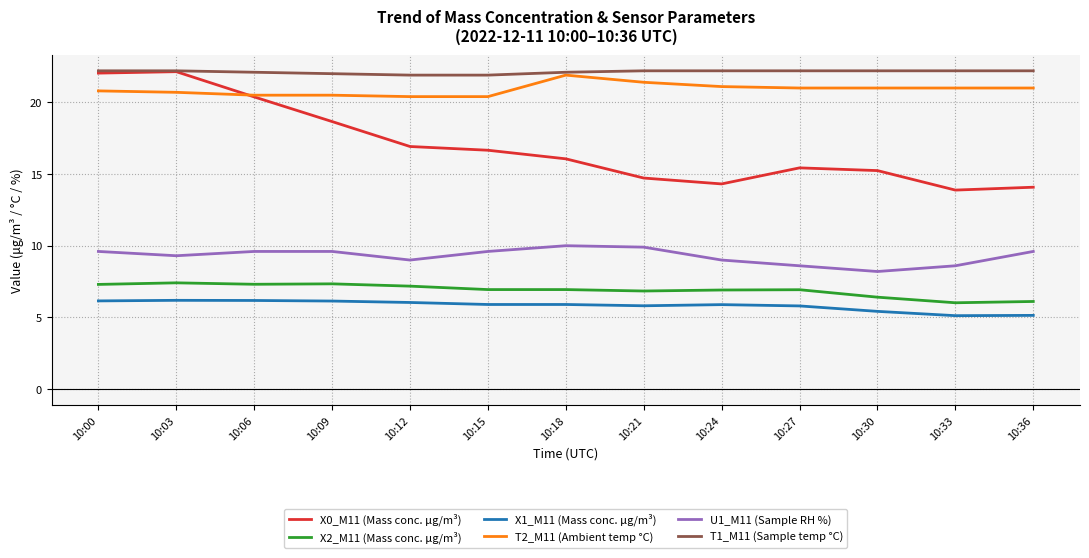

The X1_M11 (Mass conc. μg/m³) series shows 1.6 at 10:33. True or false?

False